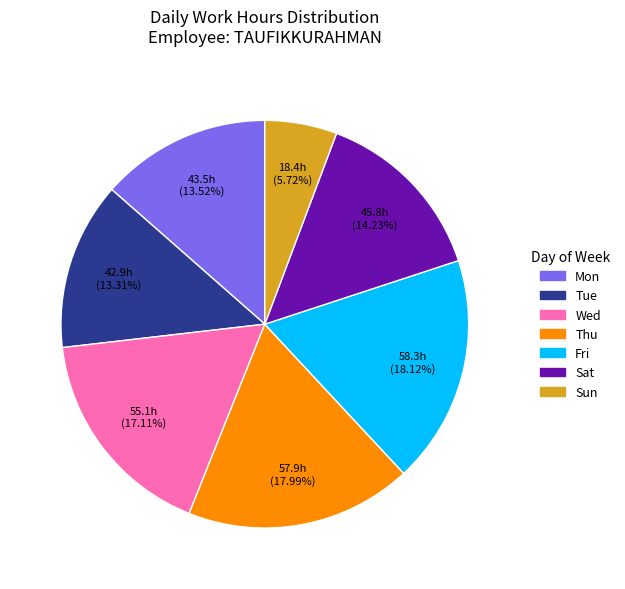

Which slice is the smallest?

Sun